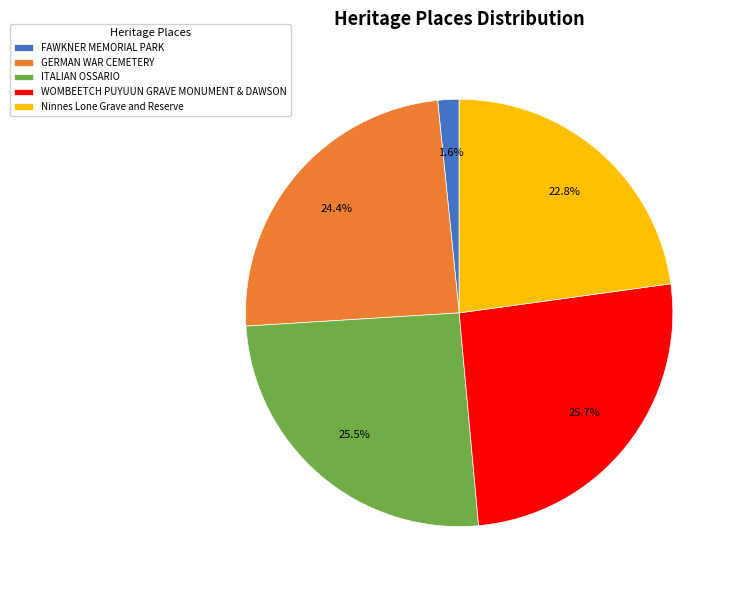

How much of the chart is everything except WOMBEETCH PUYUUN GRAVE MONUMENT & DAWSON?

74.3%